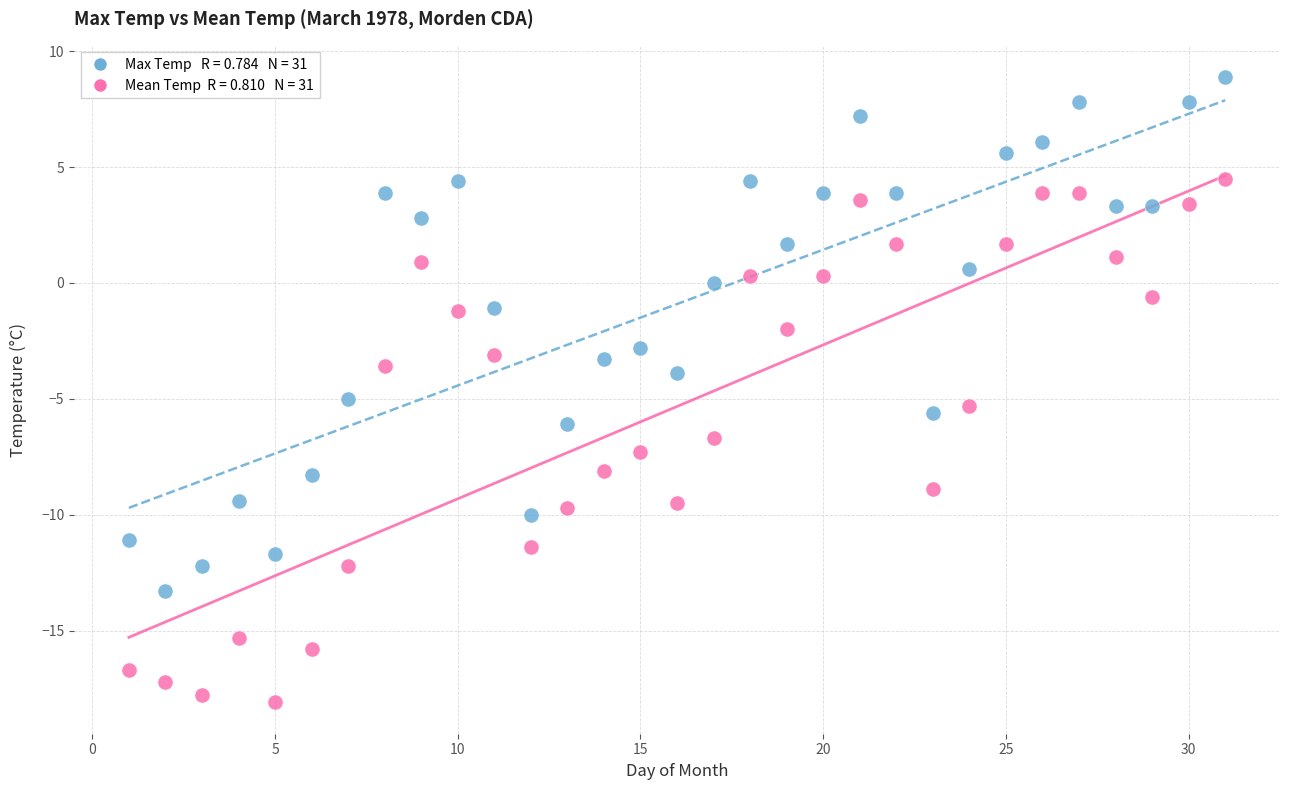

Across all data points, what is the range of Y values (max minus min)?

27.0